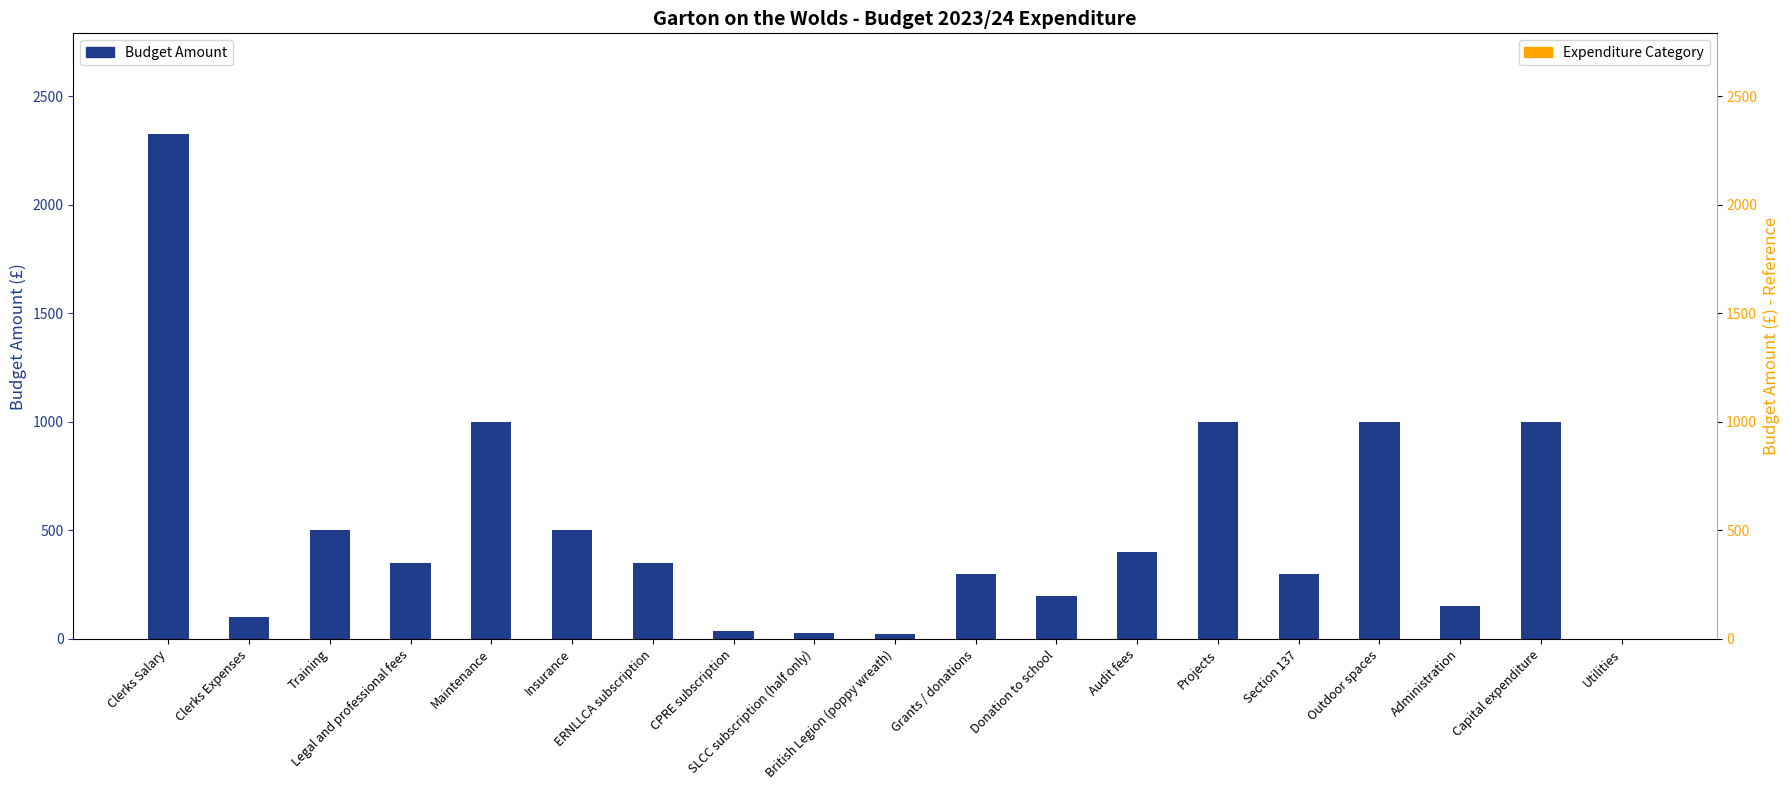

Which series changed the most between Training and Grants / donations?

Budget Amount